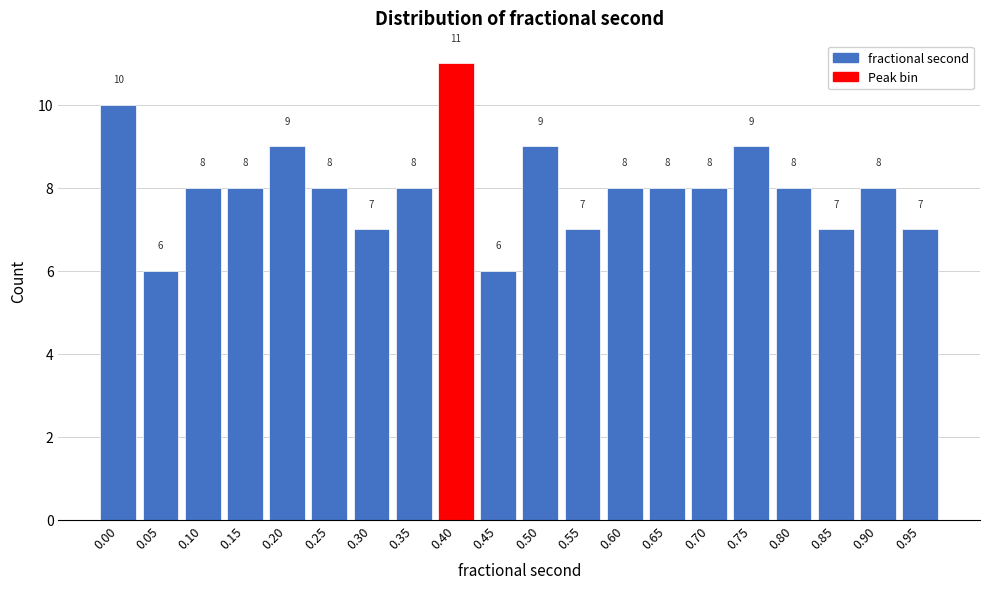

Reading right to left, transcribe all the data shown in this chart.

0.95=7	0.90=8	0.85=7	0.80=8	0.75=9	0.70=8	0.65=8	0.60=8	0.55=7	0.50=9	0.45=6	0.40=11	0.35=8	0.30=7	0.25=8	0.20=9	0.15=8	0.10=8	0.05=6	0.00=10